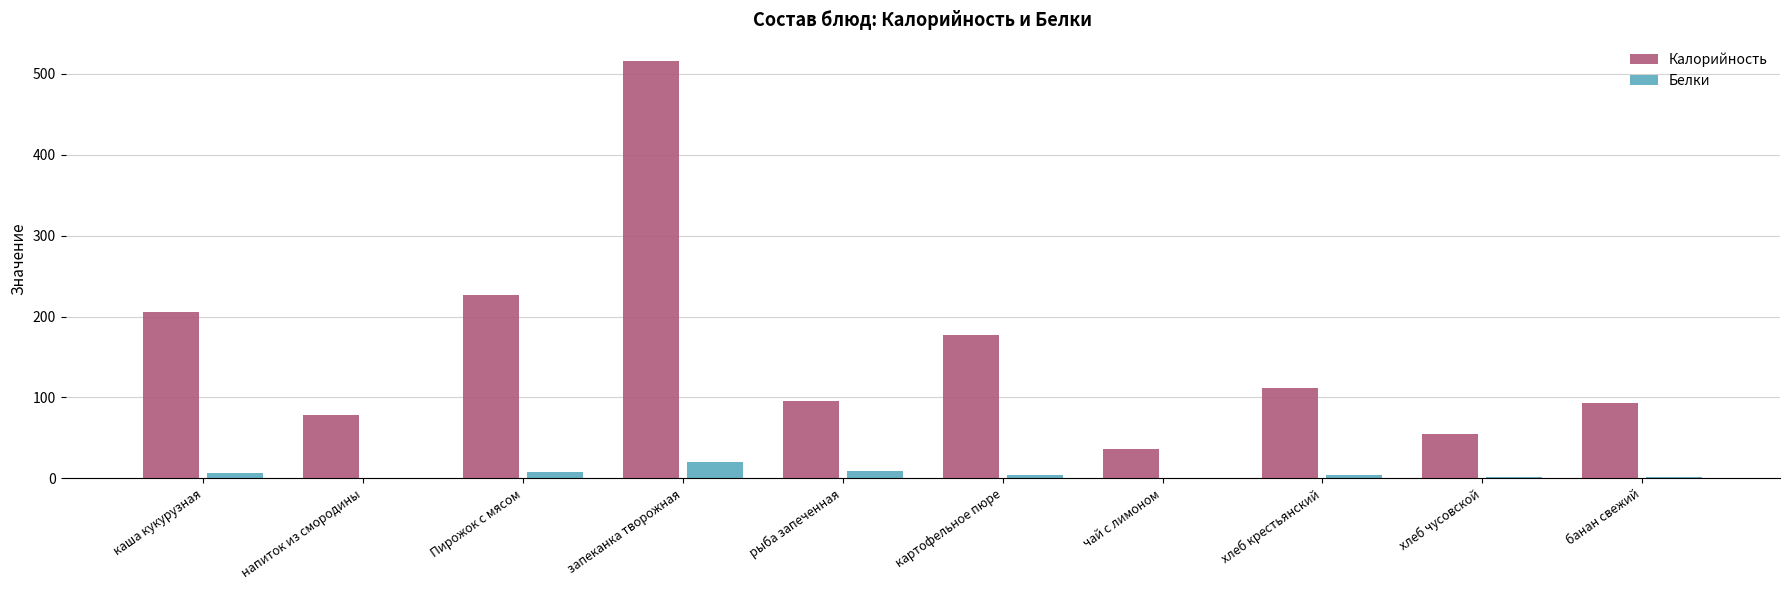

Is the value of Белки at картофельное пюре greater than the value of Калорийность at напиток из смородины?

No